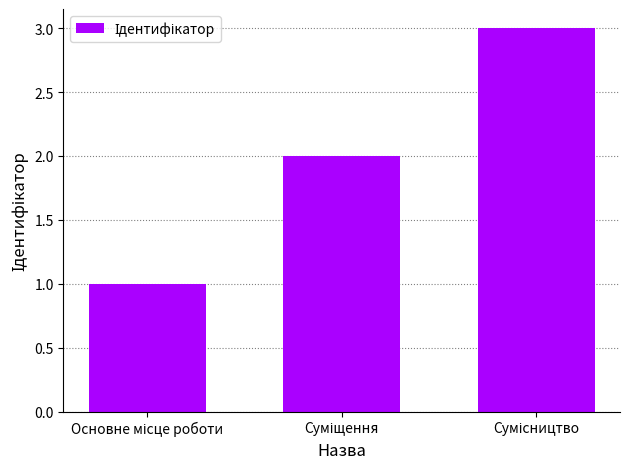

What is the sum of all values?

6